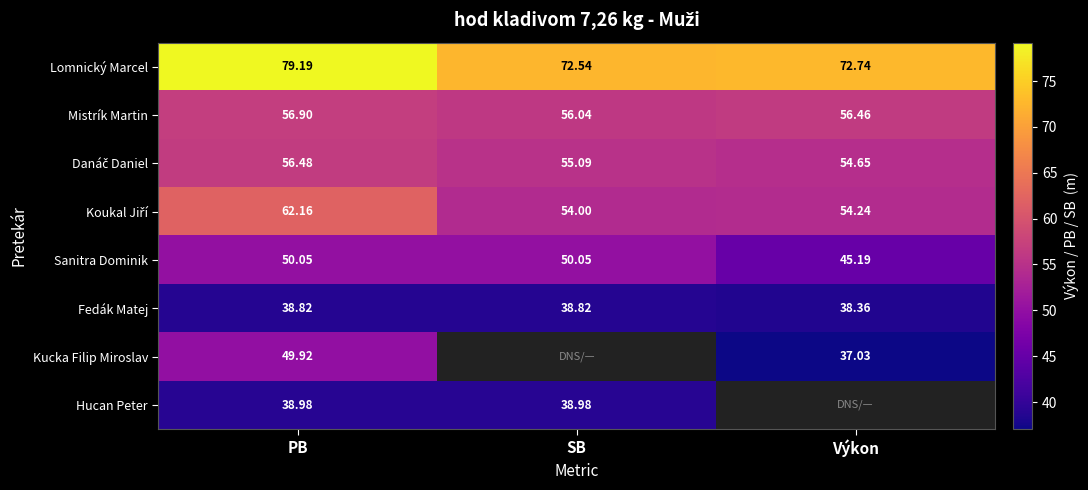

Between Výkon and SB, which is larger?

Výkon